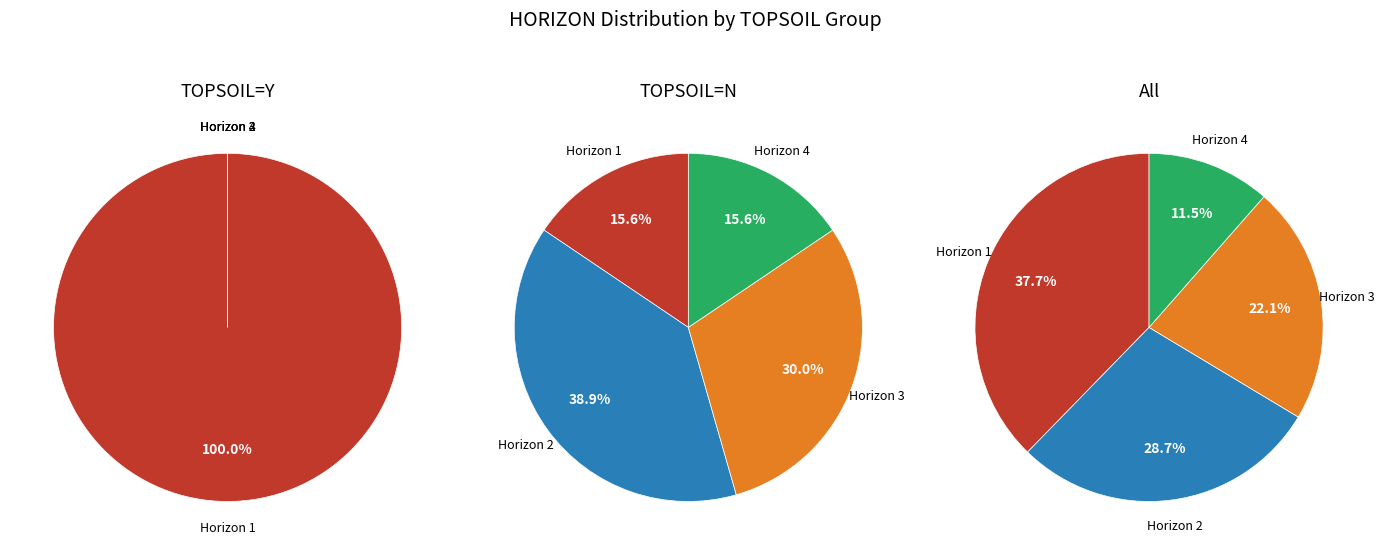

How many slices are in this pie chart?

4